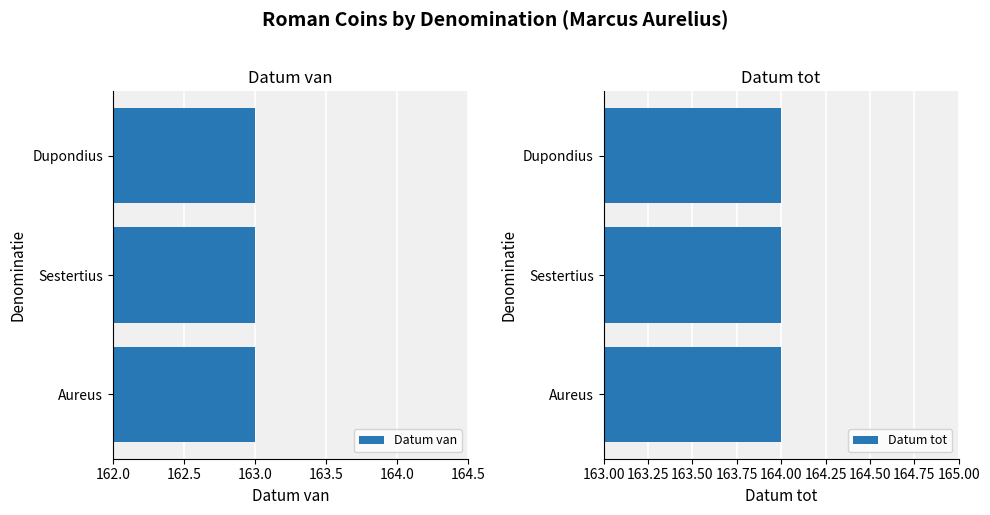

What is the label of the 2nd bar from the right?

Sestertius